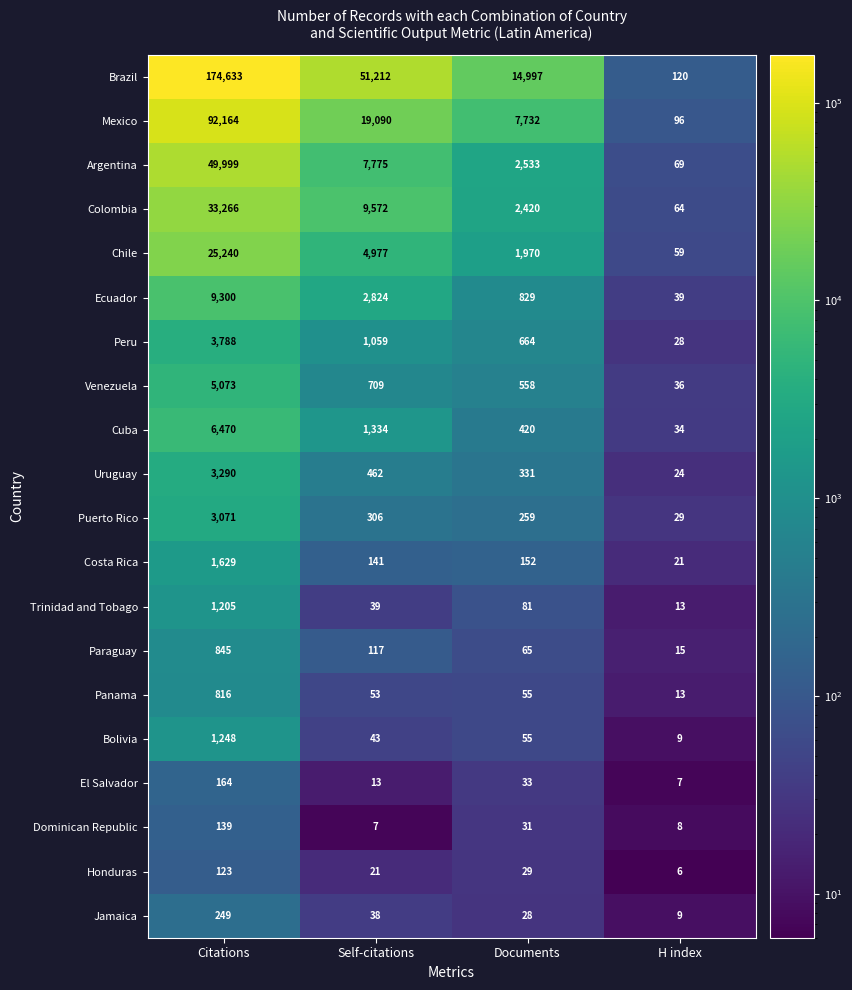

Which category has the lowest value across all series?

H index